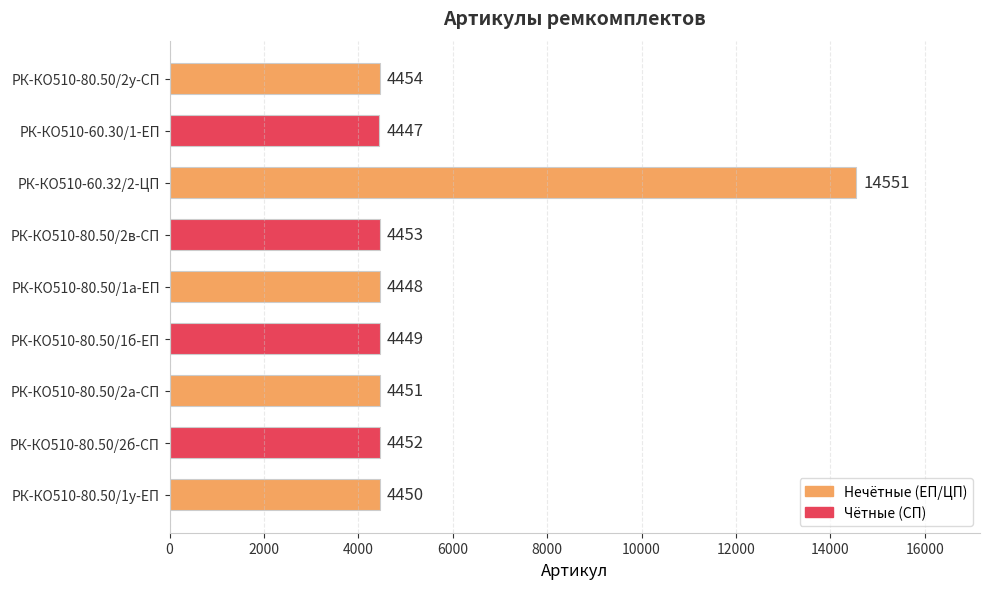

The chart shows a value of 1400 at РК-КО510-80.50/2б-СП. True or false?

False